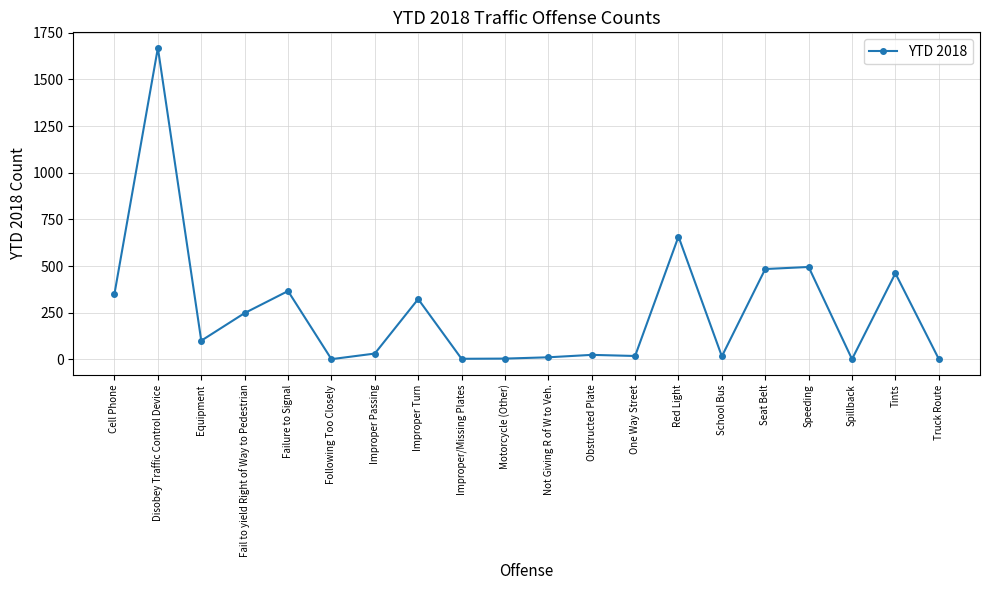

True or false: the data has more than 0 interior local peaks.

True